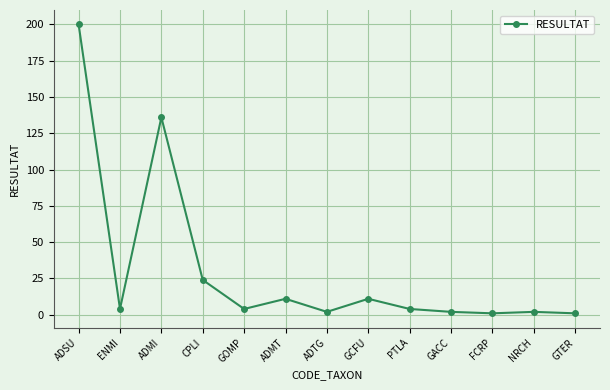

What is the difference between the second highest and minimum values?

135